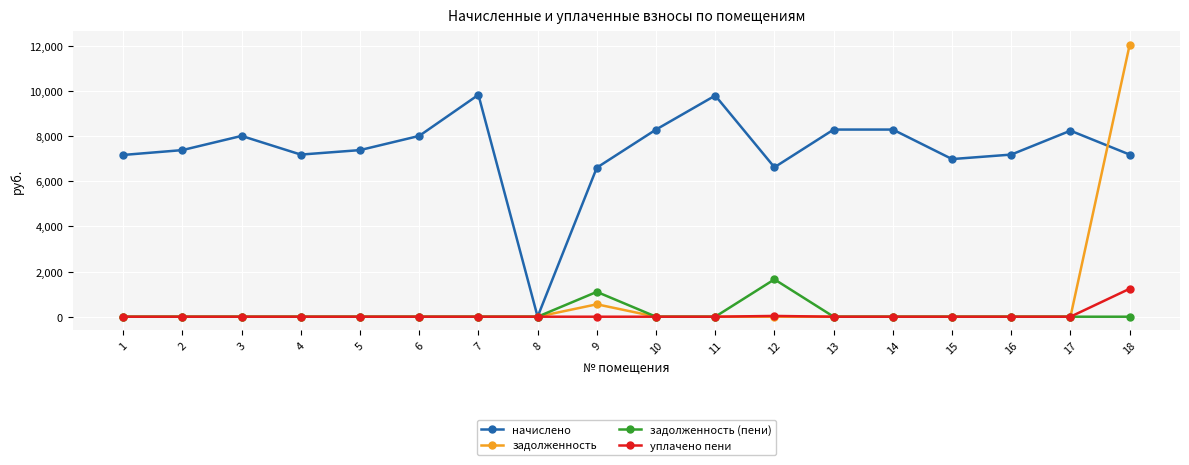

What is the highest value of the начислено series?

9836.6